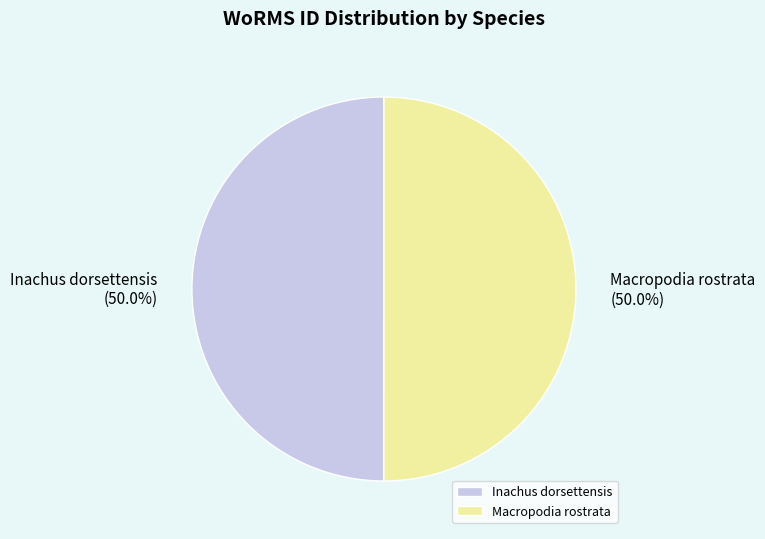

Combined, what portion of the pie is Inachus dorsettensis and Macropodia rostrata?

100.0%